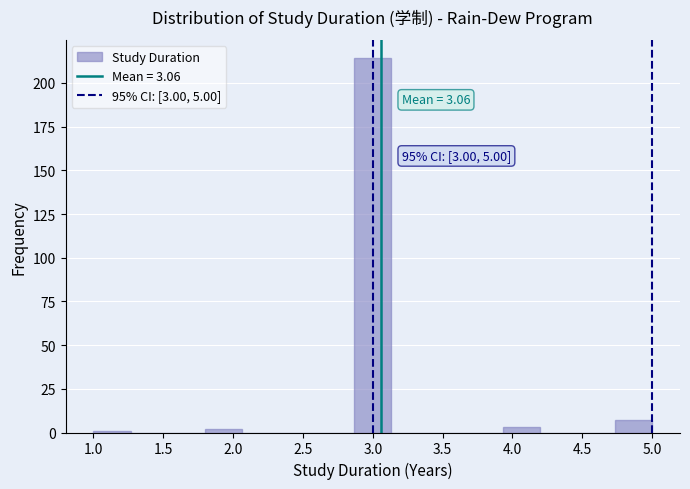

Which range on the x-axis has the tallest bar?

2.85 to 3.15